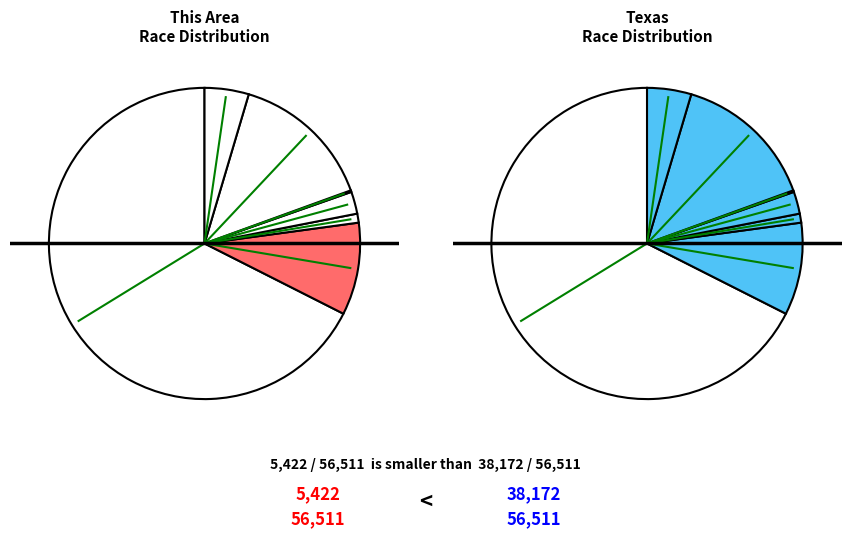

Which has a higher value, Black or African American alone or Native Hawaiian and Other Pacific?

Black or African American alone